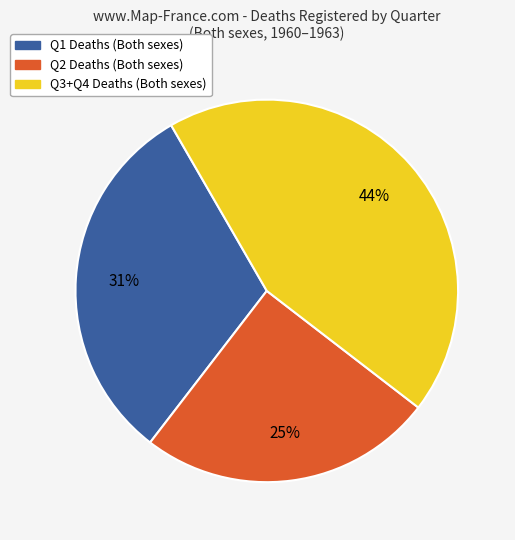

Does any single category account for the majority?

No